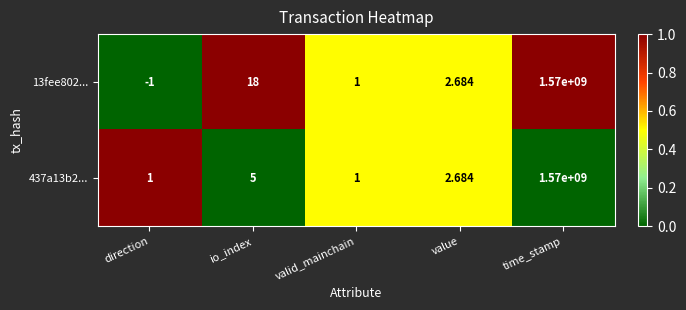

What is the total value across all series at value?

5.4